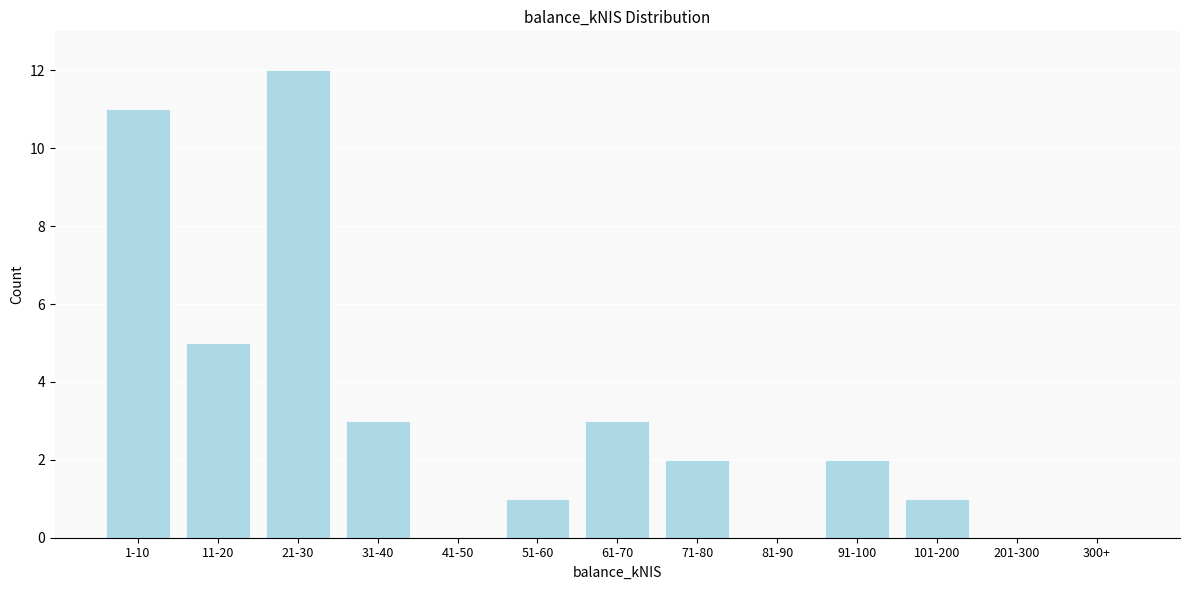

Reading right to left, what are all the values shown in this chart?

300+=0	201-300=0	101-200=1	91-100=2	81-90=0	71-80=2	61-70=3	51-60=1	41-50=0	31-40=3	21-30=12	11-20=5	1-10=11